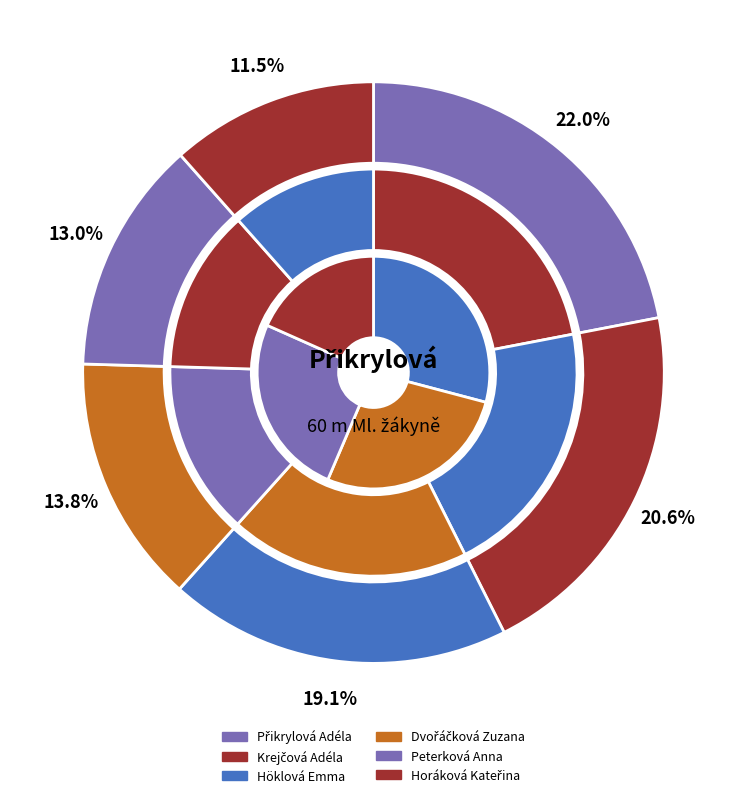

What percentage is the Peterková Anna slice, to the nearest percent?

13%